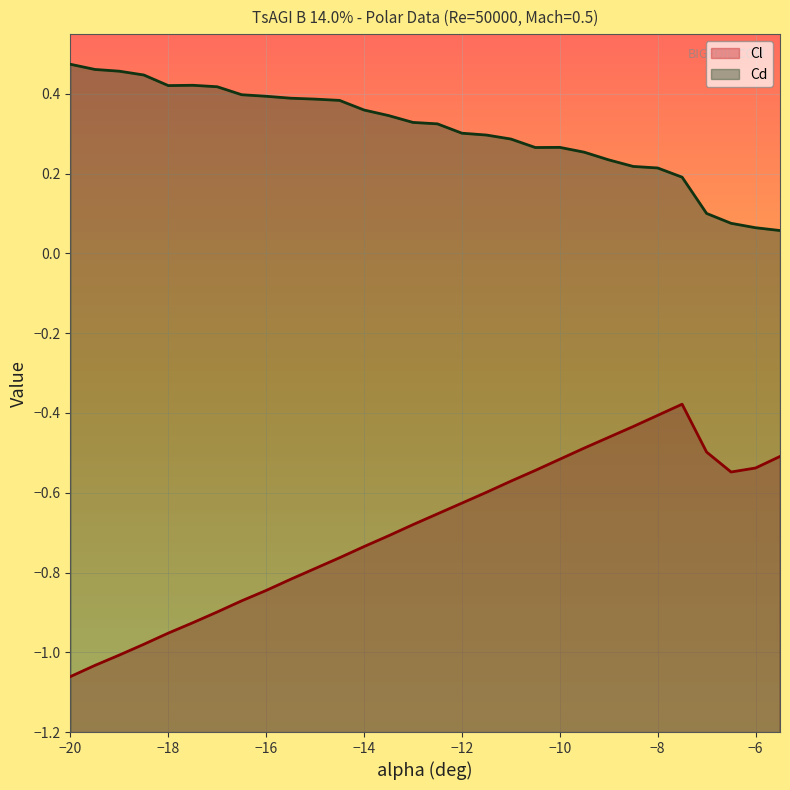

What are all the series names shown in the legend?

Cl (line), Cd (line)